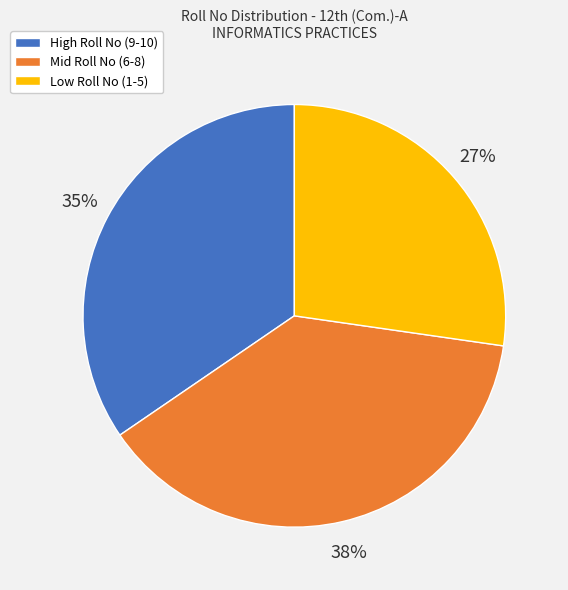

What is the ratio of the value at Low Roll No (1-5) to the value at High Roll No (9-10)?

0.8